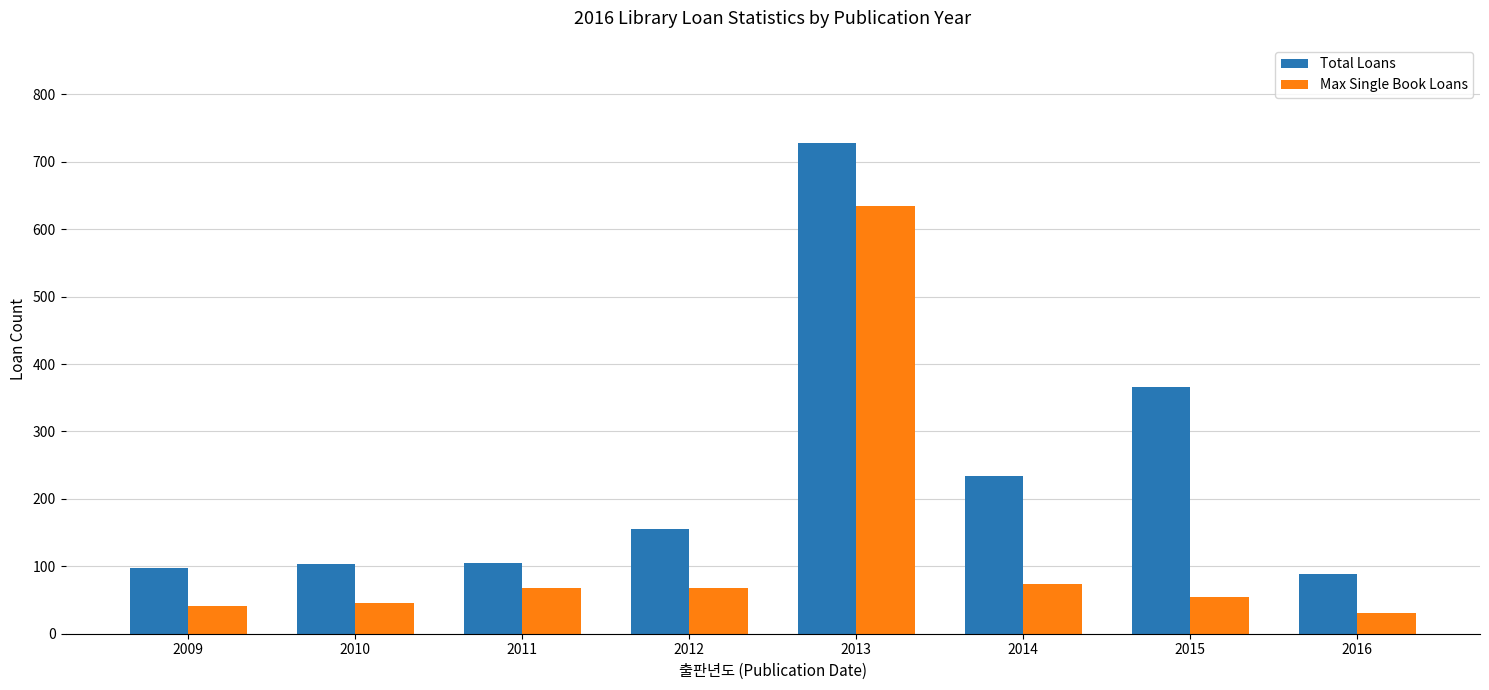

At 2016, list the series in order from smallest to largest.

Max Single Book Loans, Total Loans